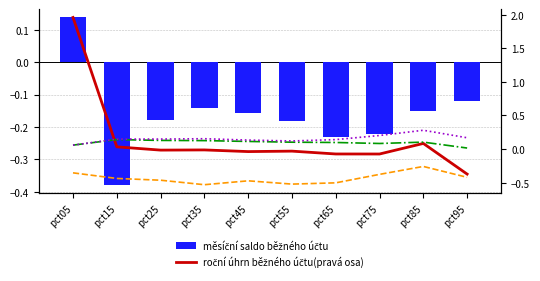

What is the maximum value shown in the chart?

2.0